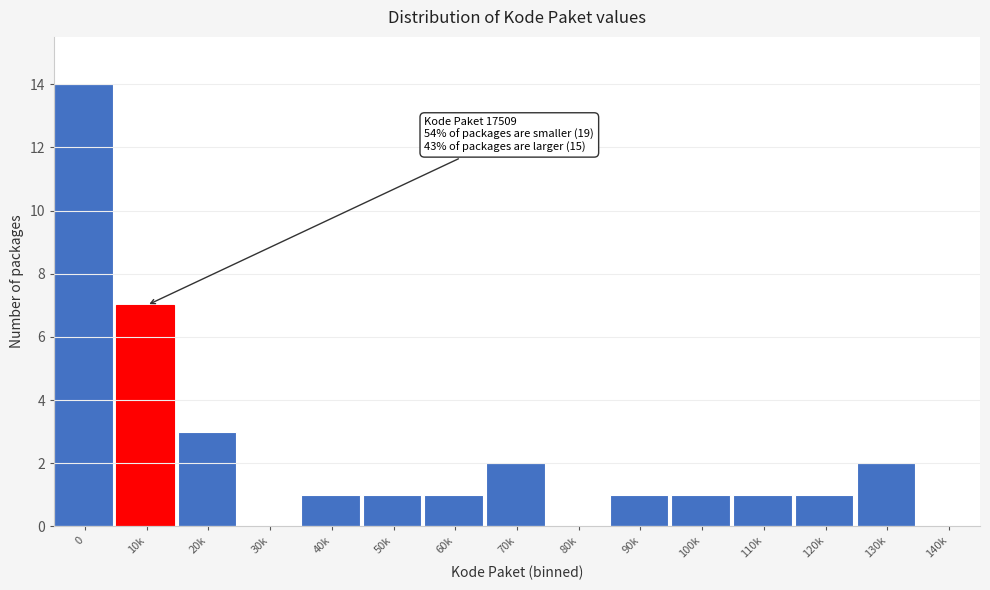

Reading right to left, extract all data points from this chart.

140k=0	130k=2	120k=1	110k=1	100k=1	90k=1	80k=0	70k=2	60k=1	50k=1	40k=1	30k=0	20k=3	10k=7	0=14